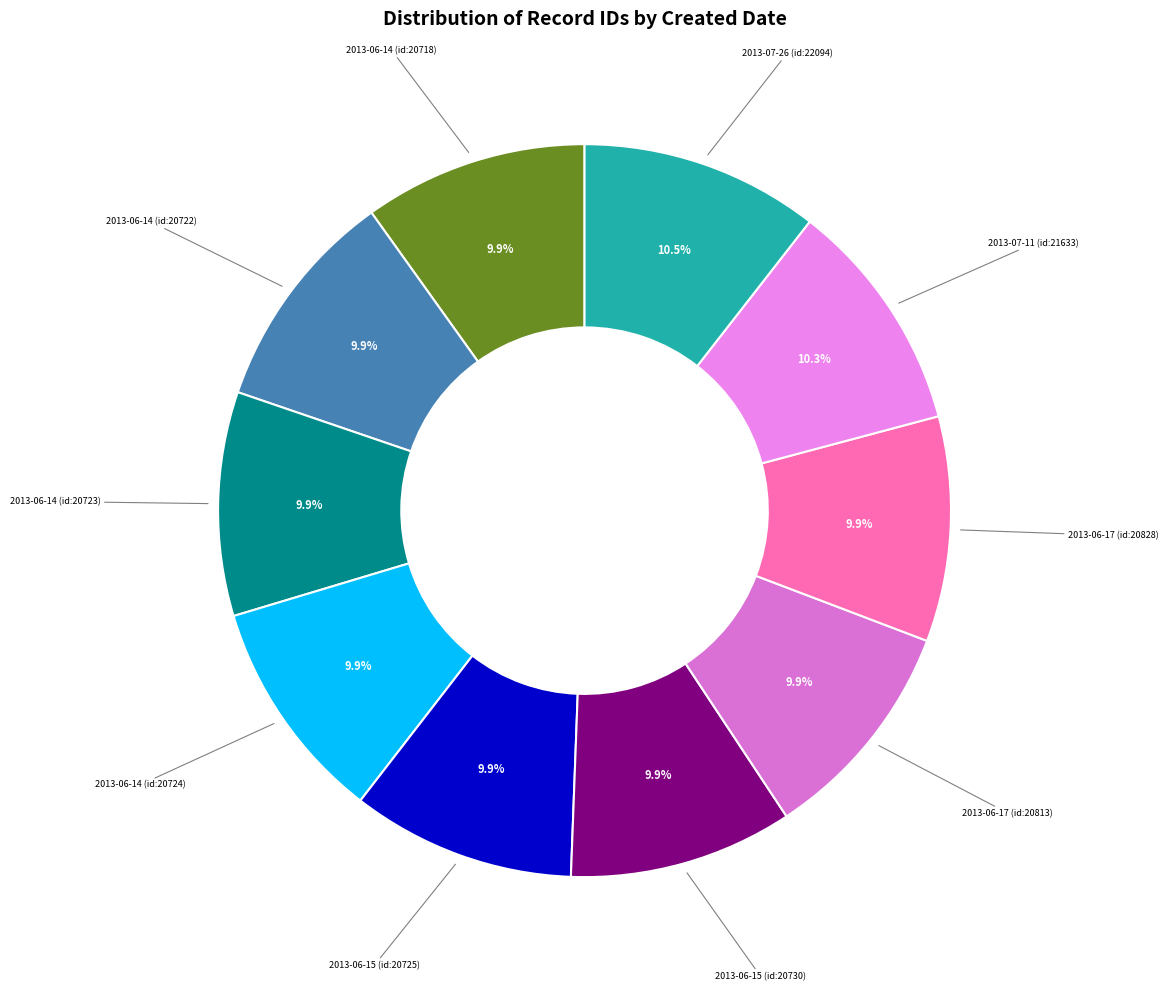

To the nearest percent, what portion does 2013-06-17 (id:20828) represent?

10%